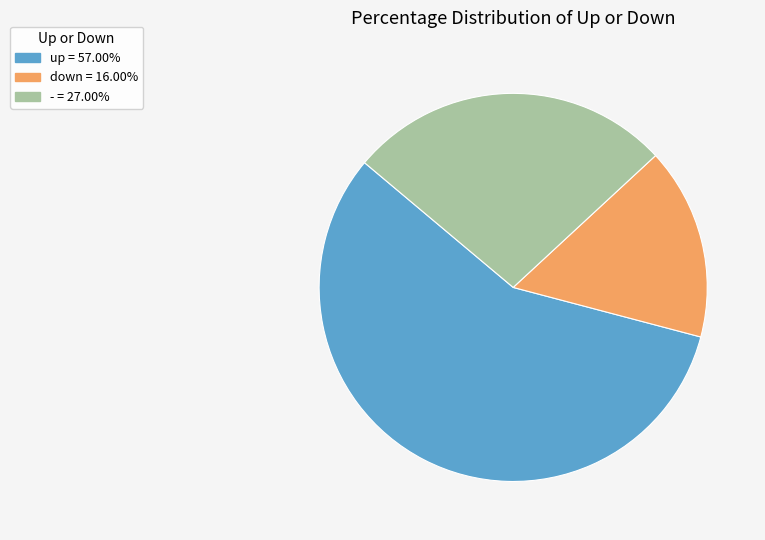

The down slice represents 27% of the pie. True or false?

False